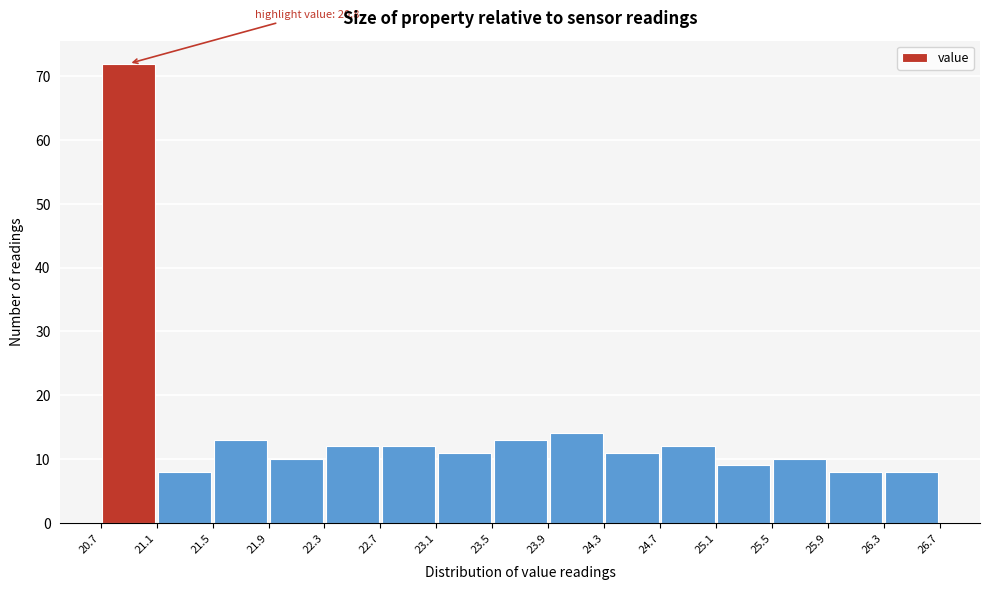

Which range on the x-axis has the tallest bar?

20.7 to 21.1